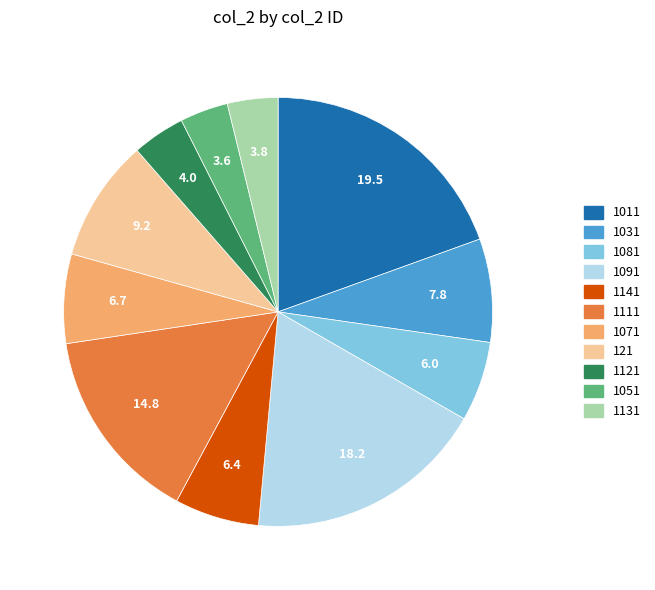

Between 1091 and 1051, which is larger?

1091